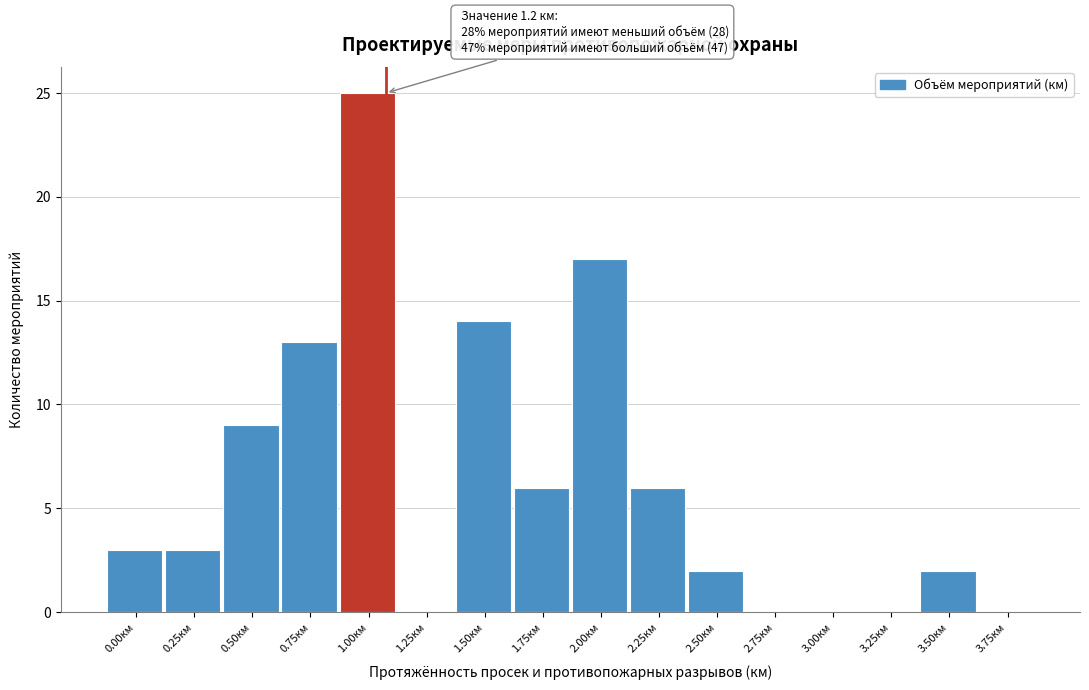

Reading right to left, extract all data points from this chart.

3.75км=0	3.50км=2	3.25км=0	3.00км=0	2.75км=0	2.50км=2	2.25км=6	2.00км=17	1.75км=6	1.50км=14	1.25км=0	1.00км=25	0.75км=13	0.50км=9	0.25км=3	0.00км=3